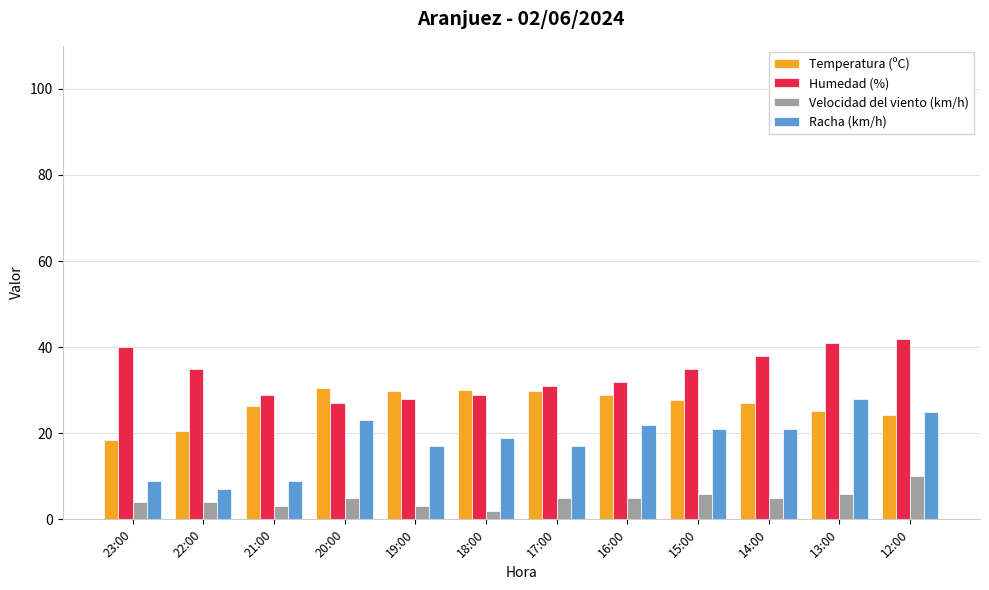

The Humedad (%) series shows 11.4 at 21:00. True or false?

False